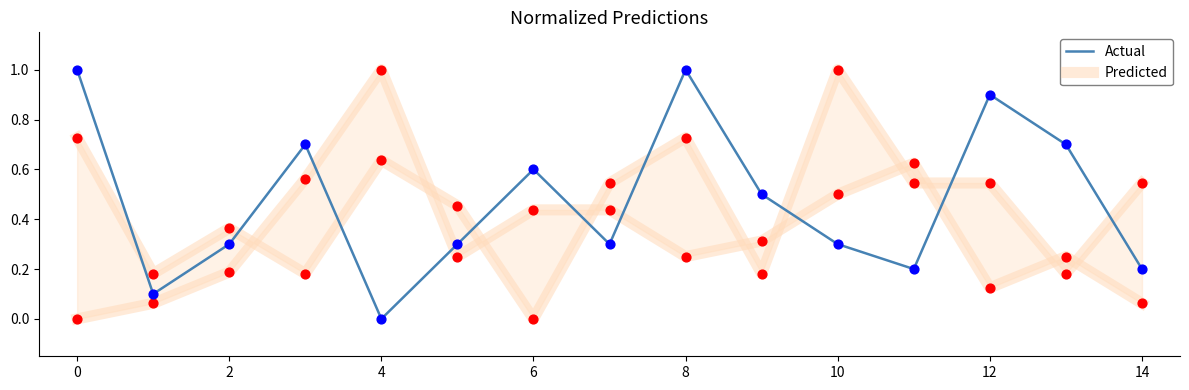

What are all the series names shown in the legend?

Predicted, Actual